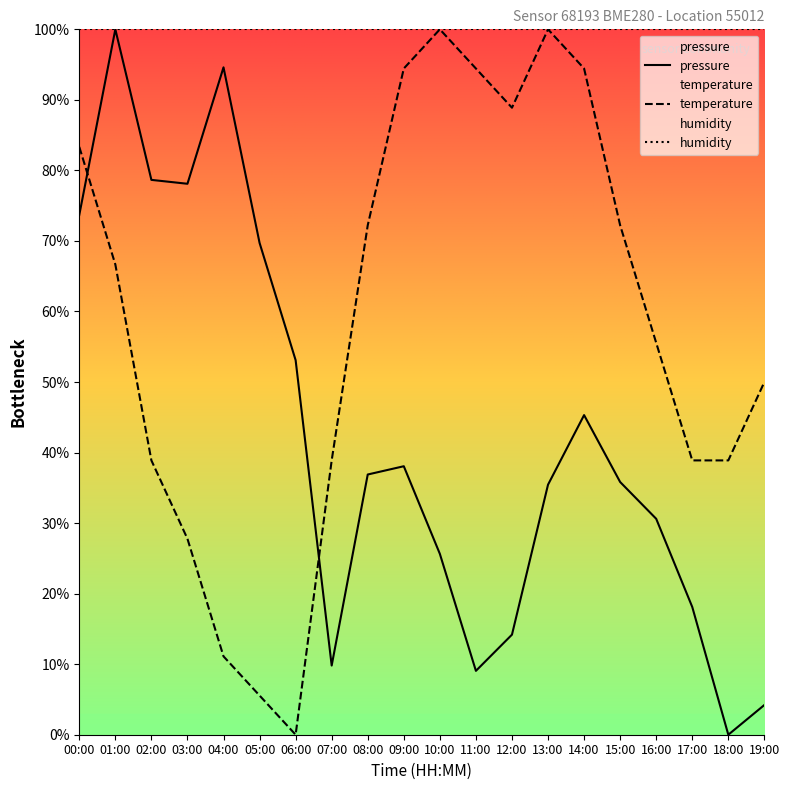

Count the number of data series in this chart.

3